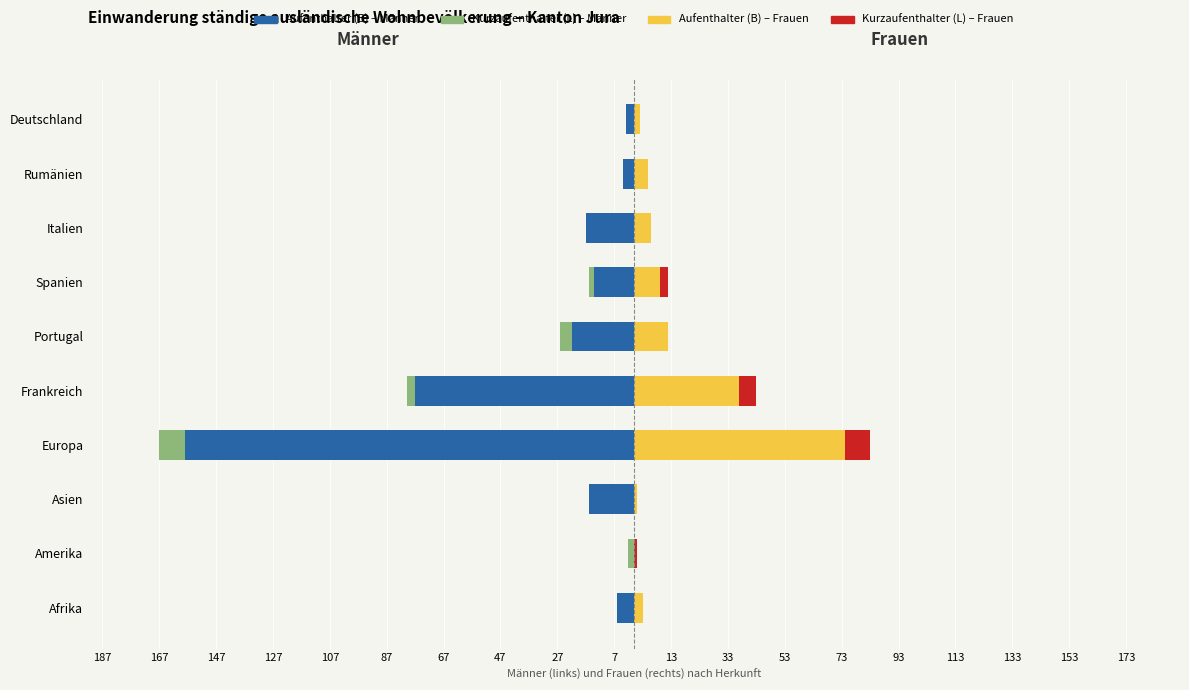

How many values in the Aufenthalter (B) Männer series are below -14?

5